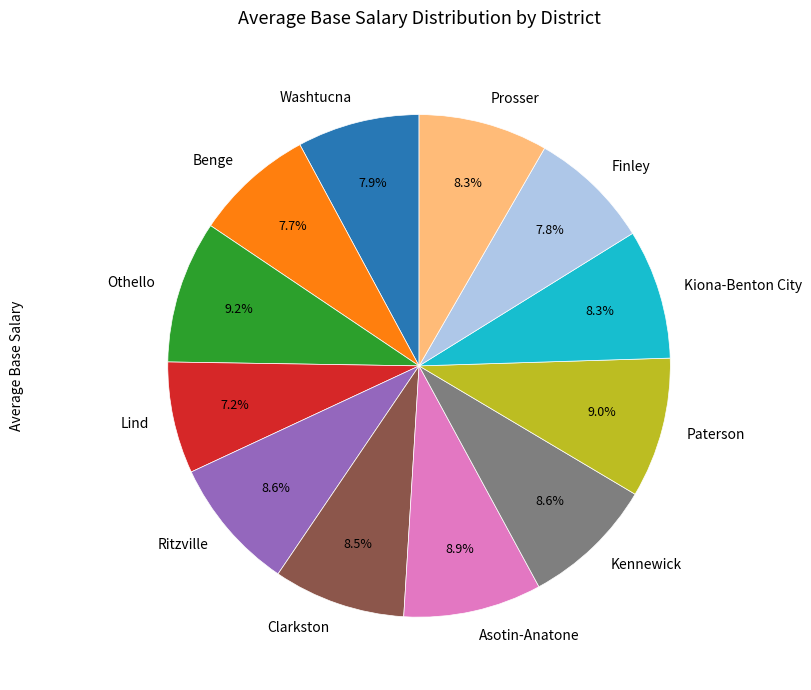

How many segments does this pie chart have?

12